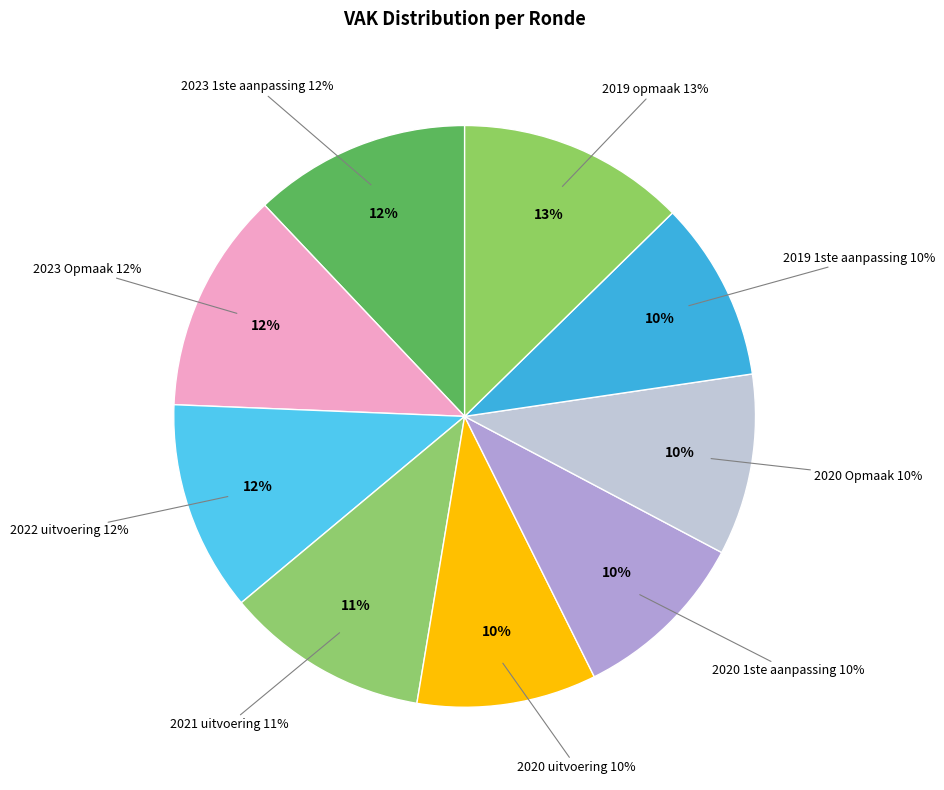

Which slice is the smallest?

2020 1ste aanpassing